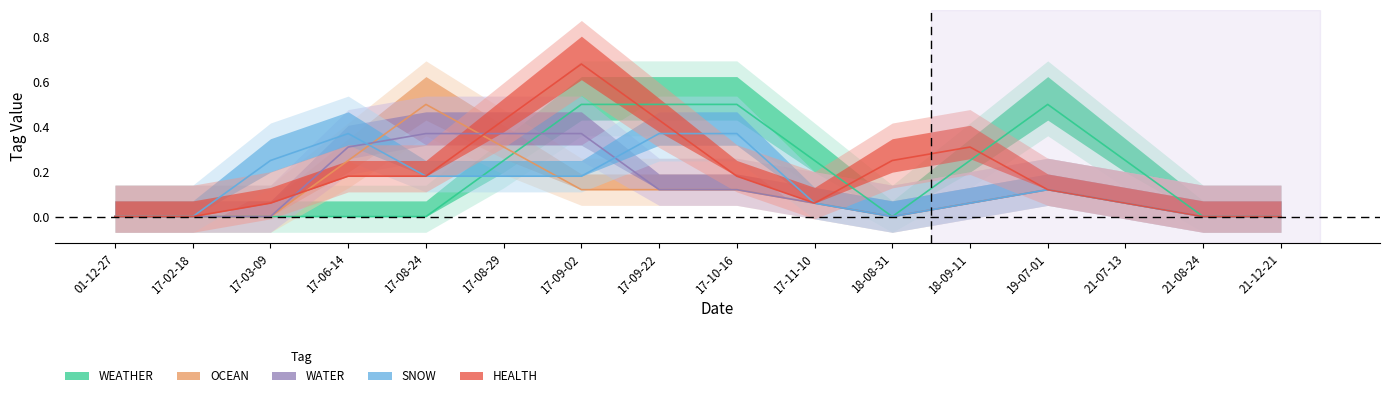

The value of WATER at 2017-09-22 is 0. True or false?

False